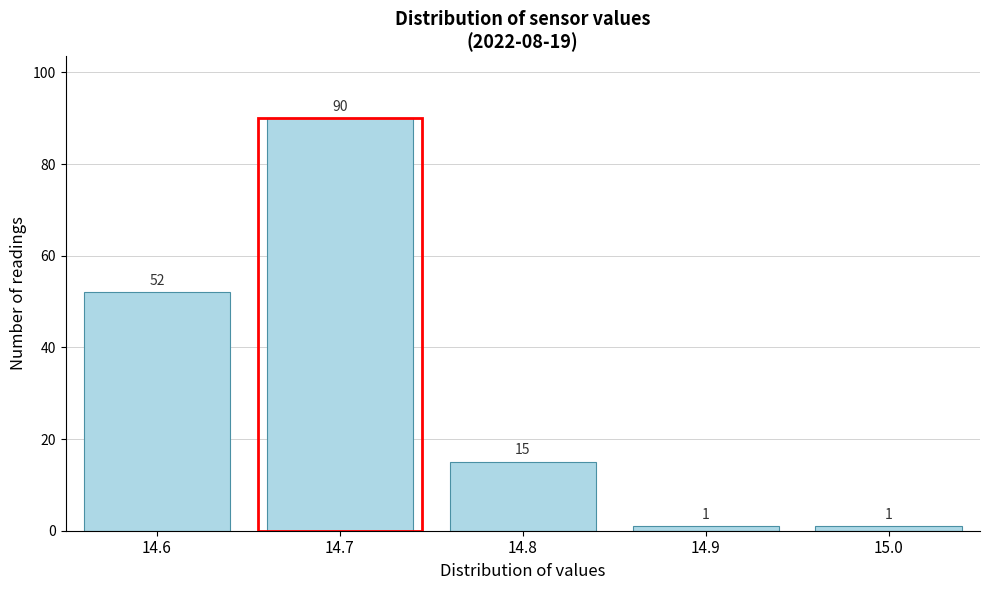

Reading left to right, list all the values displayed in this chart.

52	90	15	1	1